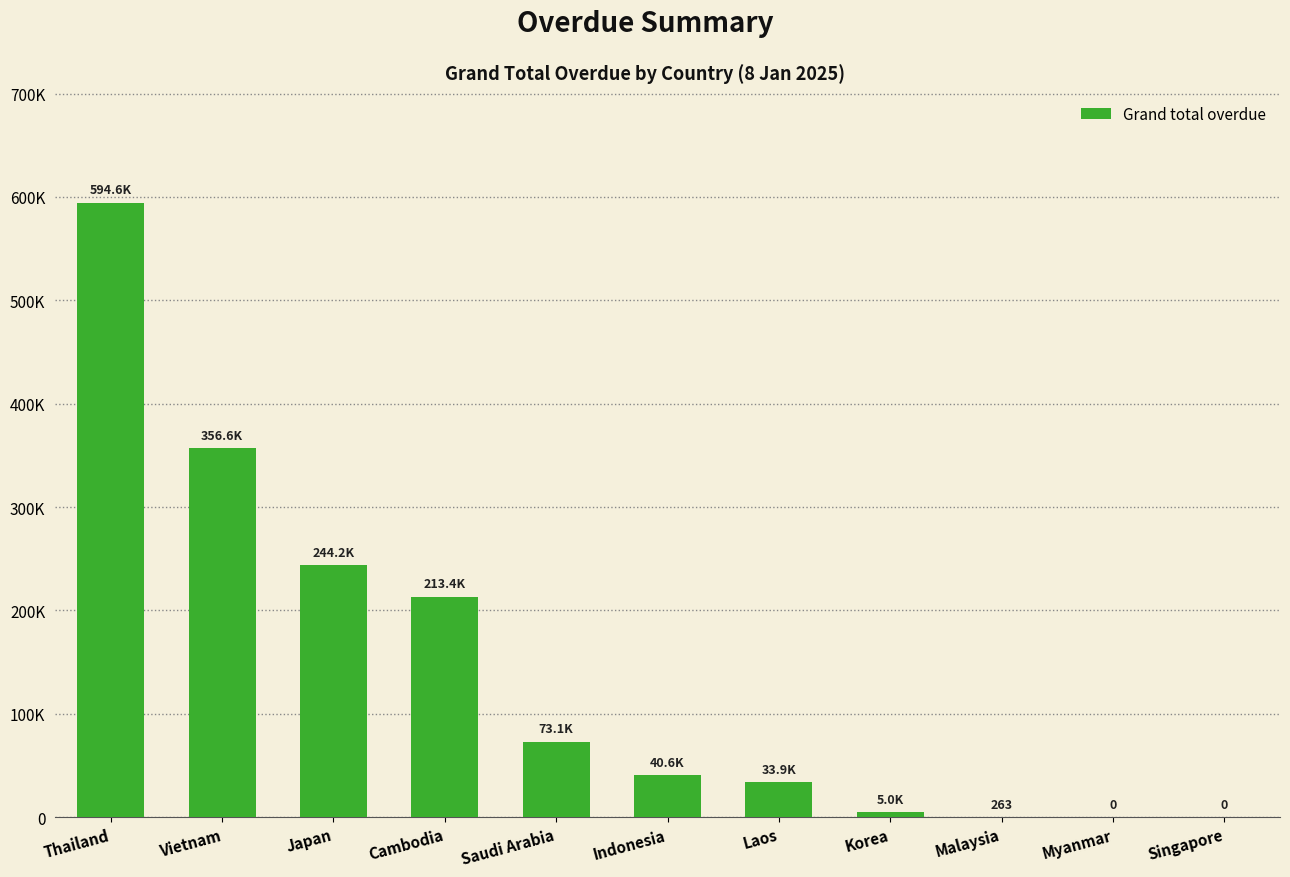

What is the difference between the second highest and second lowest values?

356635.9